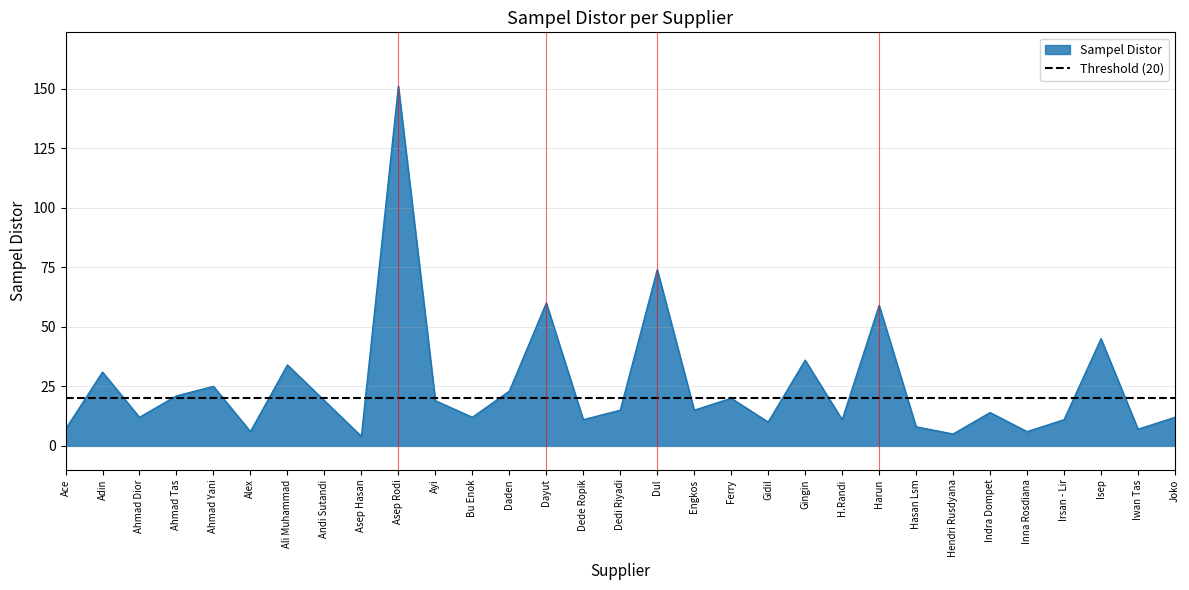

List the labels in order of value, smallest first.

Asep Hasan, Hendri Rusdyana, Alex, Inna Rosdiana, Ace, Iwan Tas, Hasan Lsm, Gidil, Dede Ropik, H.Randi, Irsan - Lir, Ahmad Dior, Bu Enok, Joko, Indra Dompet, Dedi Riyadi, Engkos, Andi Sutandi, Ayi, Ferry, Ahmad Tas, Daden, Ahmad Yani, Adin, Ali Muhammad, Gingin, Isep, Harun, Dayut, Dul, Asep Rodi